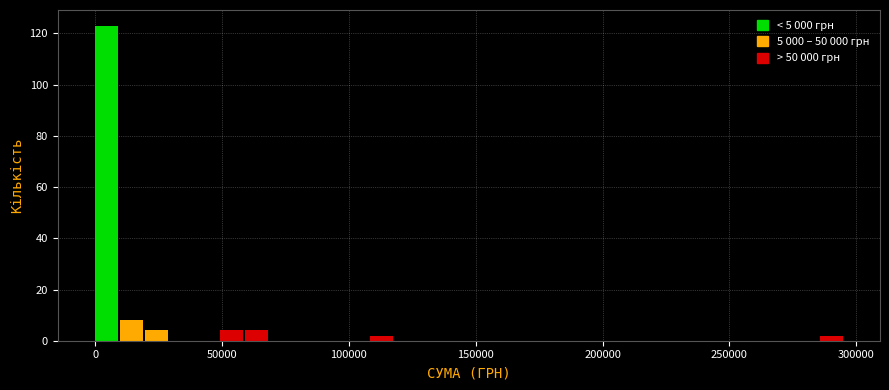

Around what value on the x-axis is the tallest bar? Give the approximate position of its centre, as read against the axis.

5000